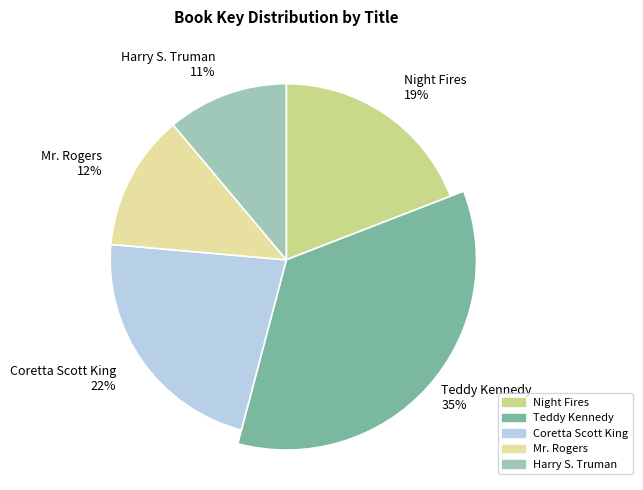

What is the total percentage of Night Fires and Harry S. Truman?

30.2%